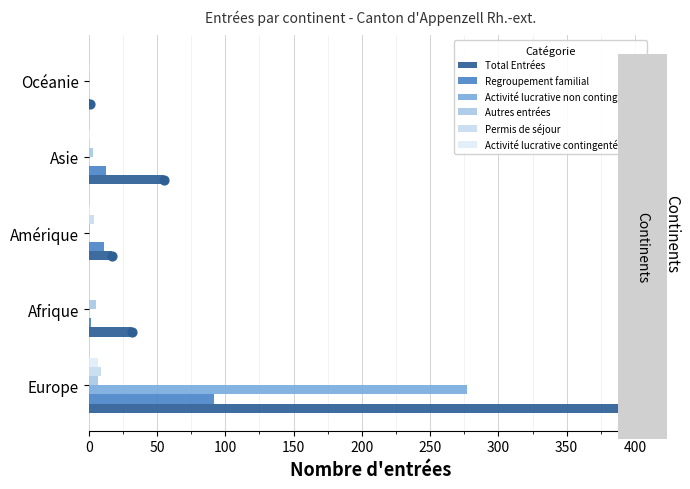

Which series has the largest Y range (max minus min)?

Total Entrées